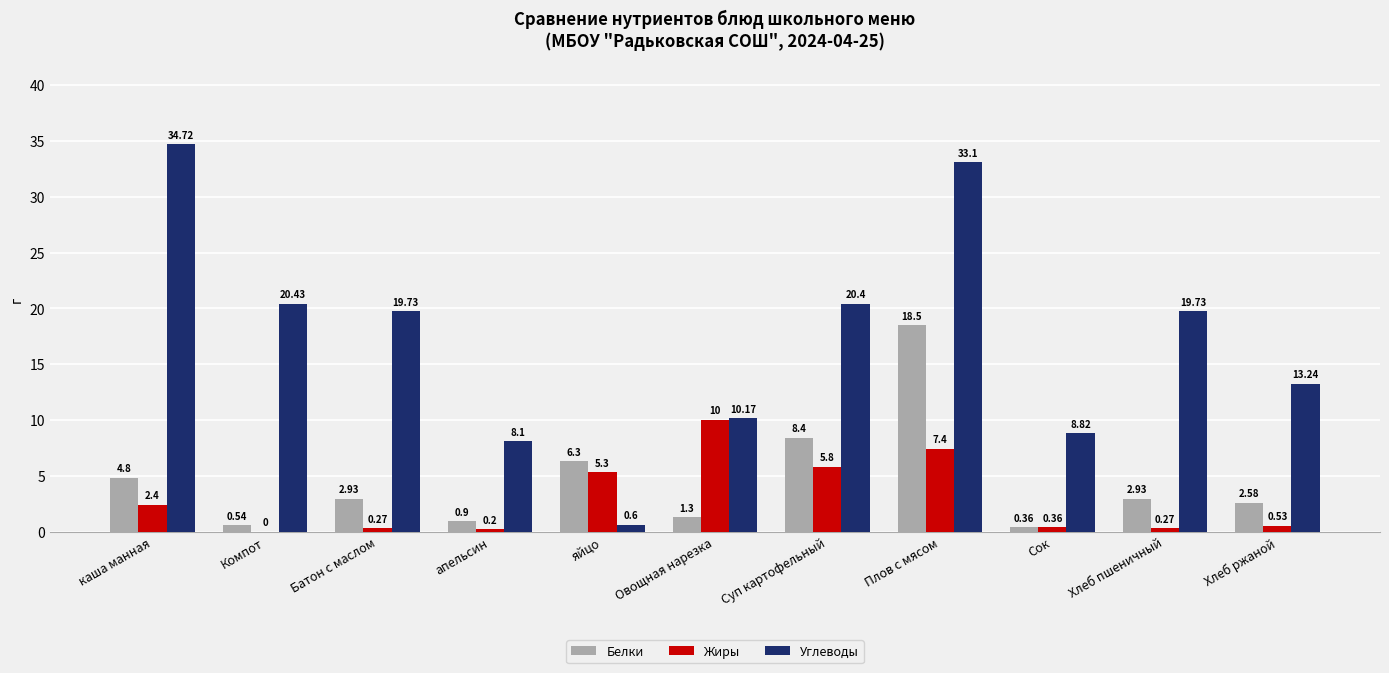

Which label corresponds to the largest value in the chart?

каша манная